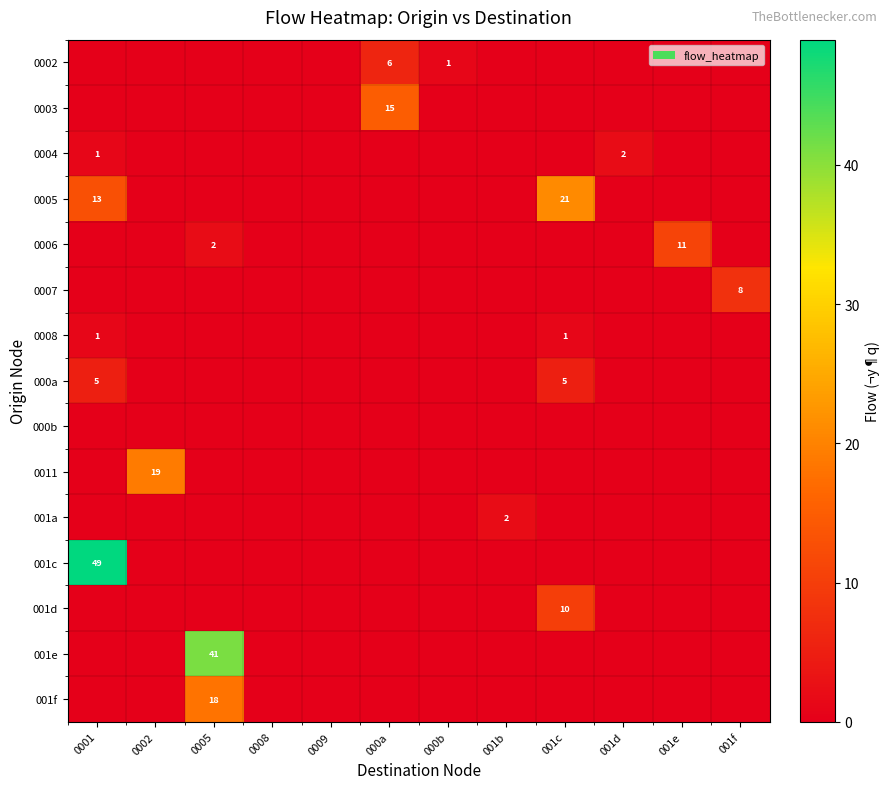

What is the sum of the 0006 values at 001e and 0005?

13